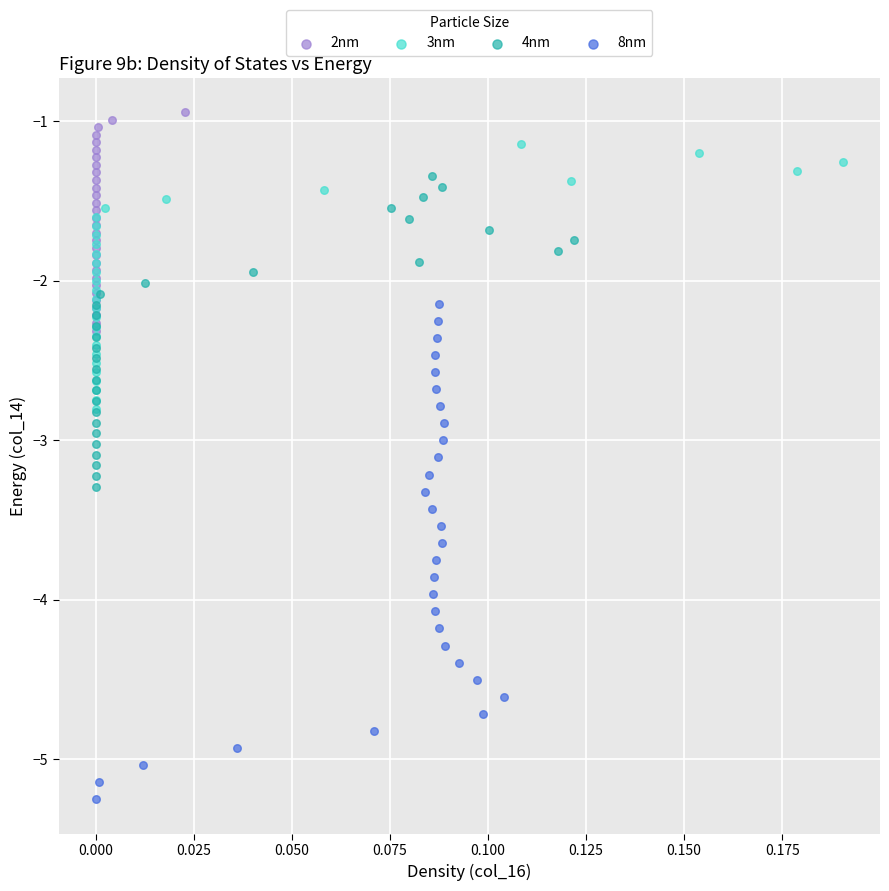

Which series contains the highest Y value?

2nm